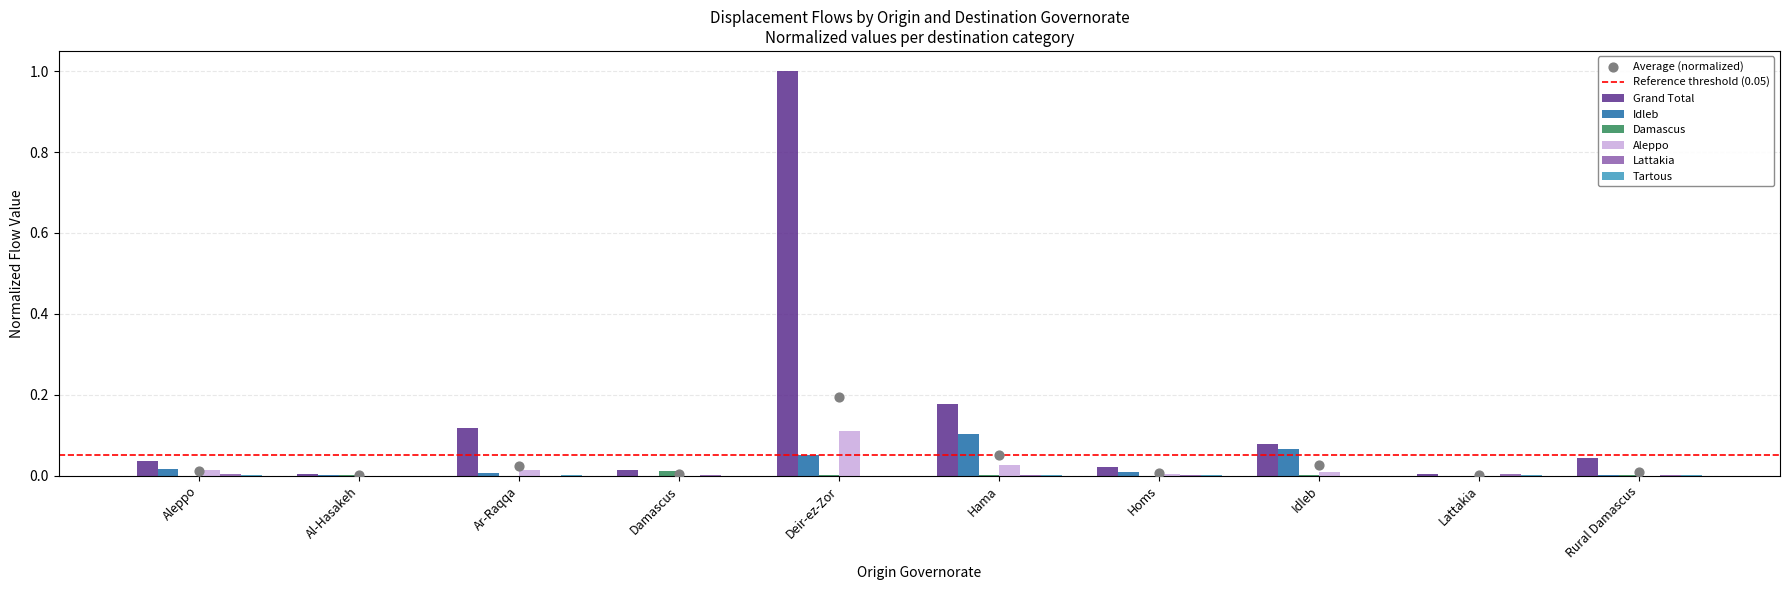

What are all the series names shown in the legend?

Grand Total, Idleb, Damascus, Aleppo, Lattakia, Tartous